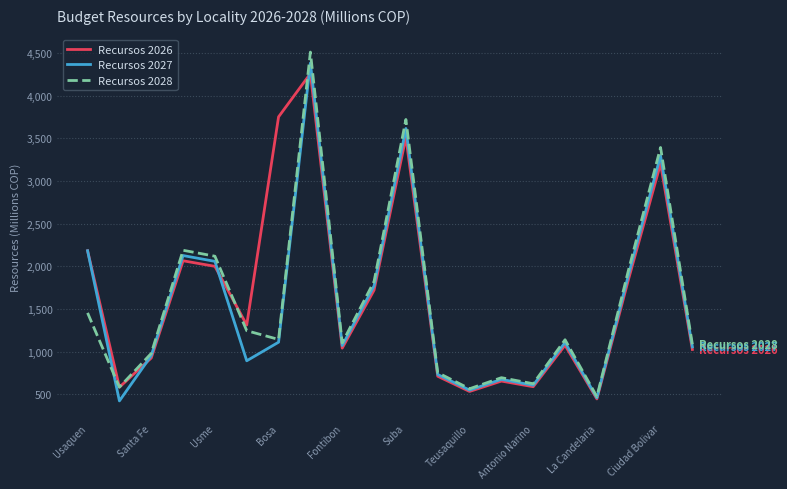

What is the maximum value for Recursos 2026?

4258.4